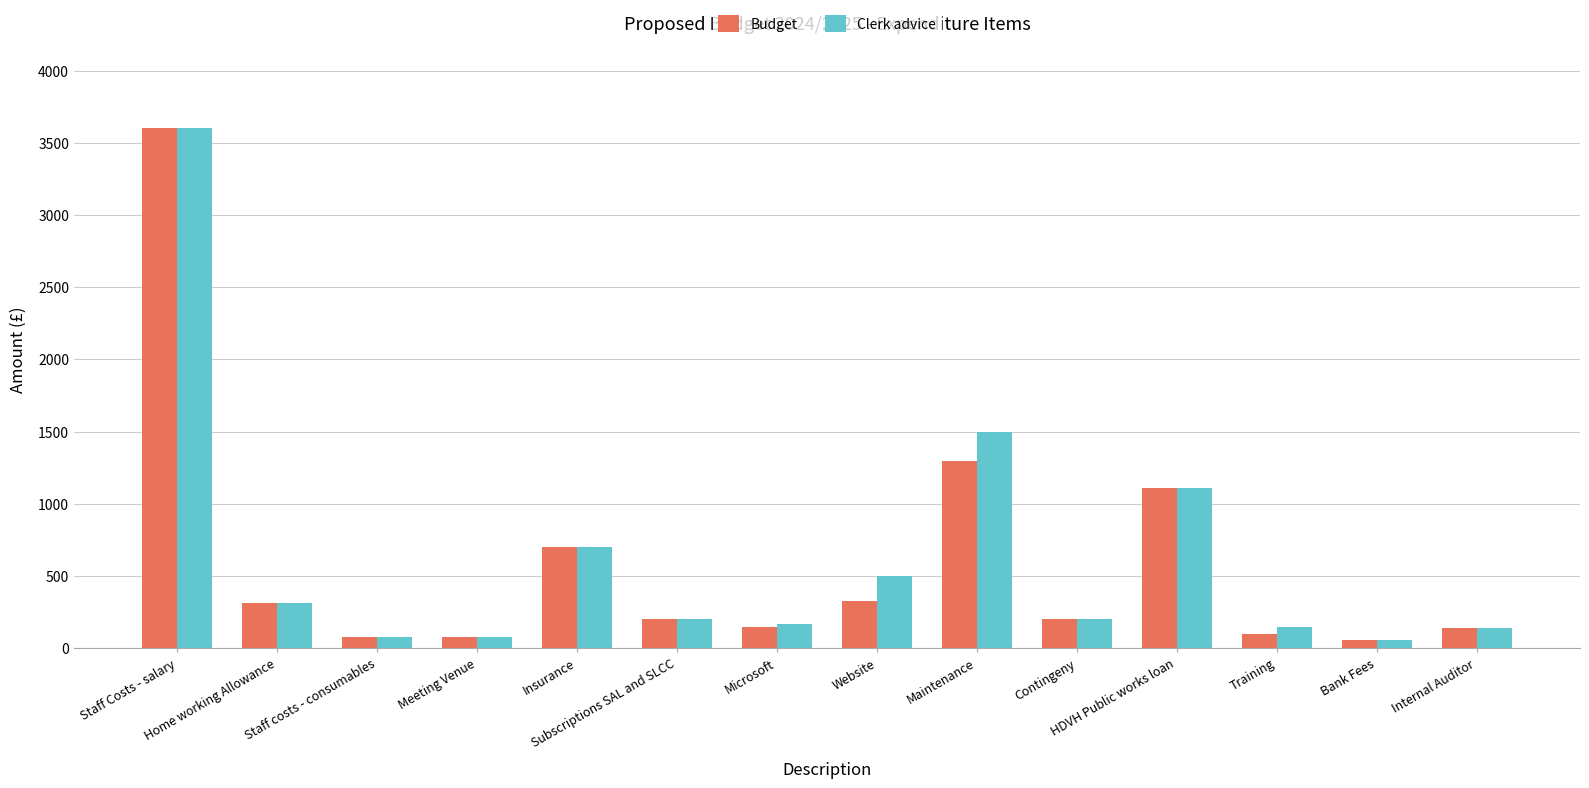

The Budget series shows 440.6 at Maintenance. True or false?

False